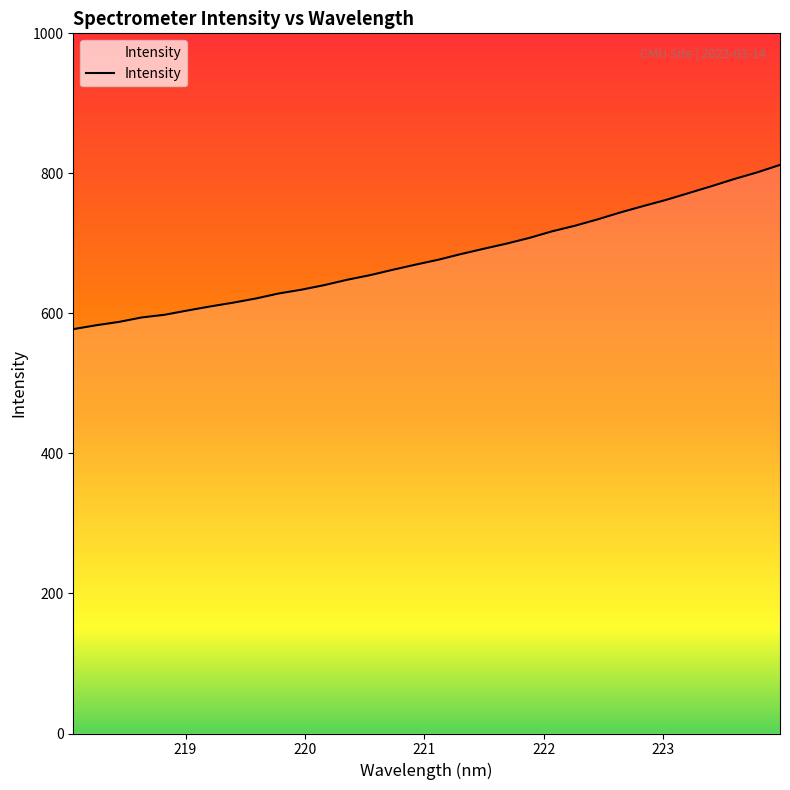

What is the minimum value shown in the chart?

577.5